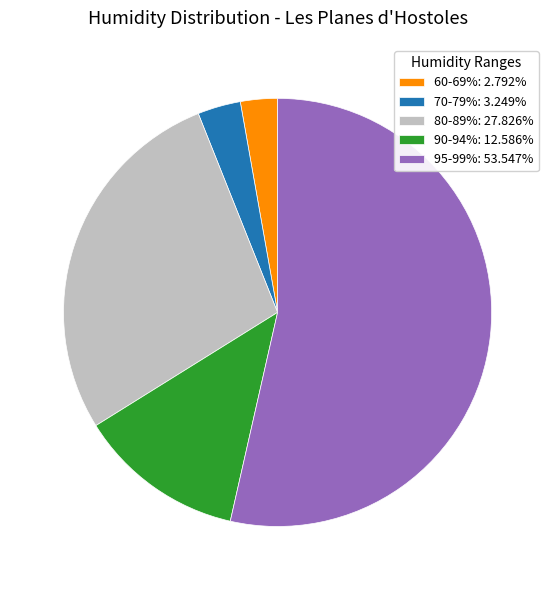

Is the sum of 60-69%: 2.792% and 90-94%: 12.586% greater than half?

No